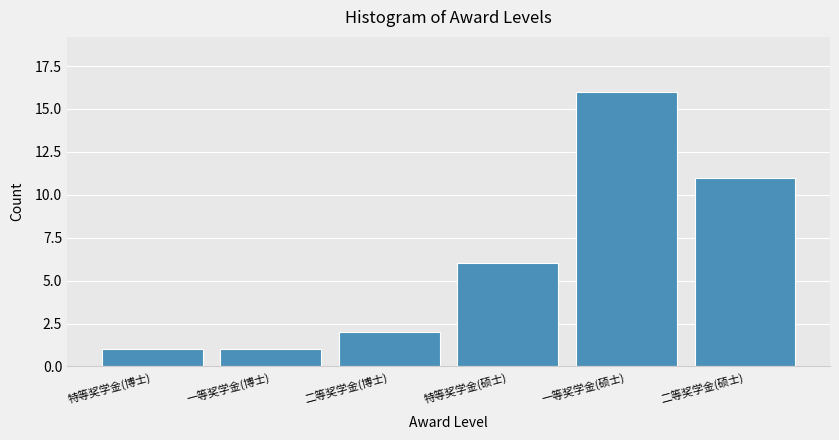

Reading left to right, extract all data points from this chart.

特等奖学金(博士)=1	一等奖学金(博士)=1	二等奖学金(博士)=2	特等奖学金(硕士)=6	一等奖学金(硕士)=16	二等奖学金(硕士)=11